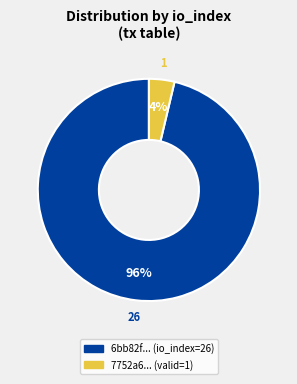

Is there a majority slice in this chart?

Yes